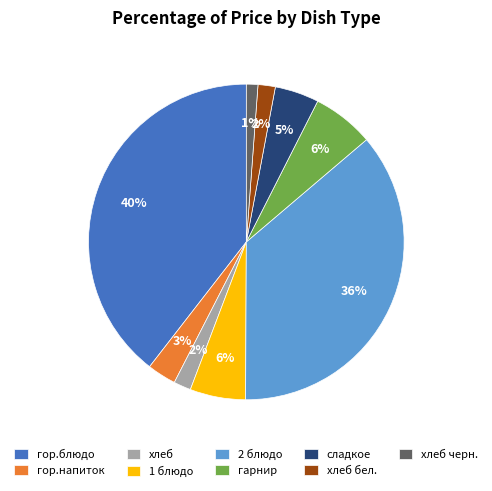

To the nearest percent, what is the combined percentage of хлеб бел. and хлеб черн.?

3%